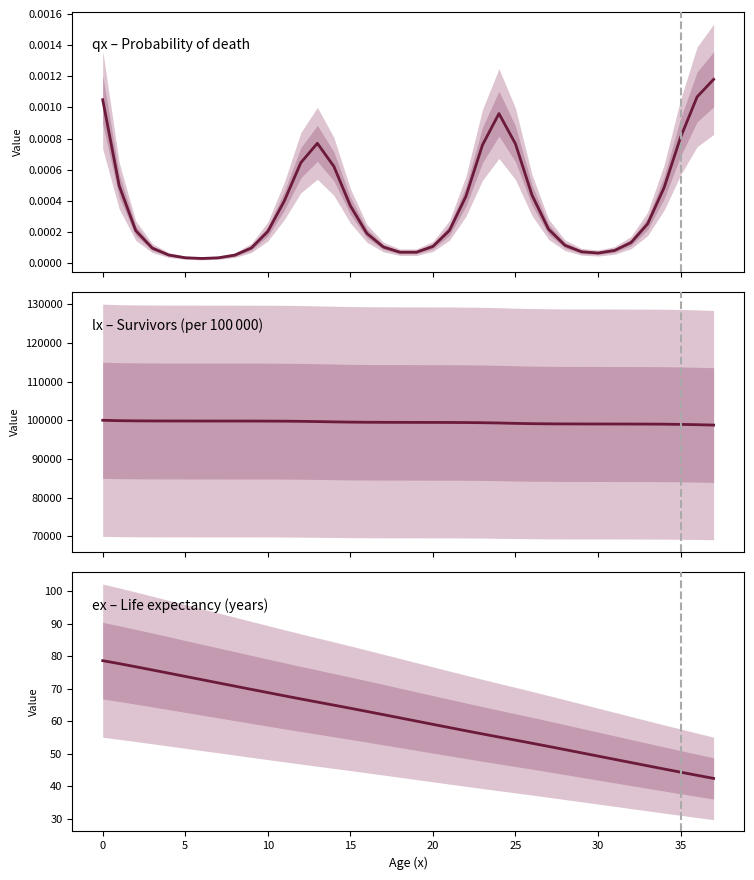

True or false: ex and qx cross at least once.

False